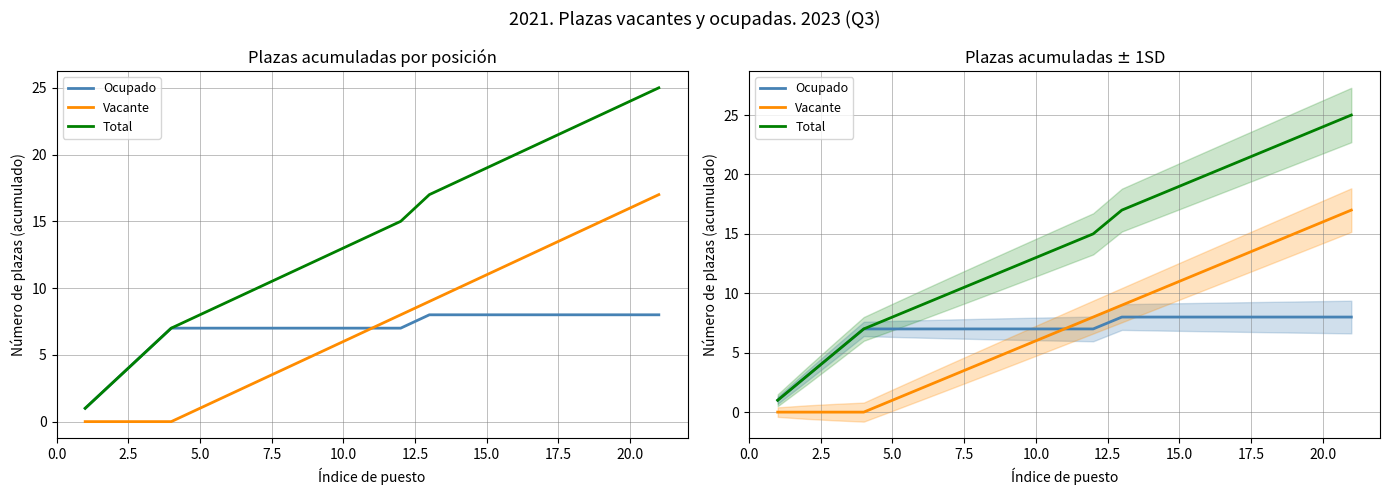

What is the highest value of the Ocupado series?

8